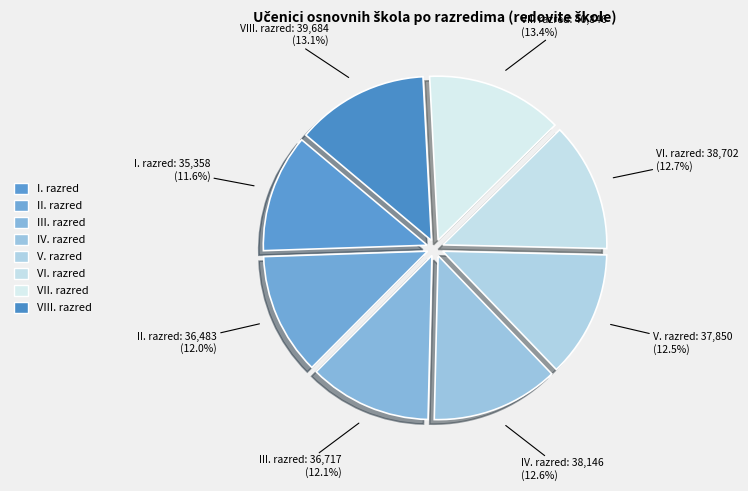

To the nearest percent, what is the average slice percentage?

12%